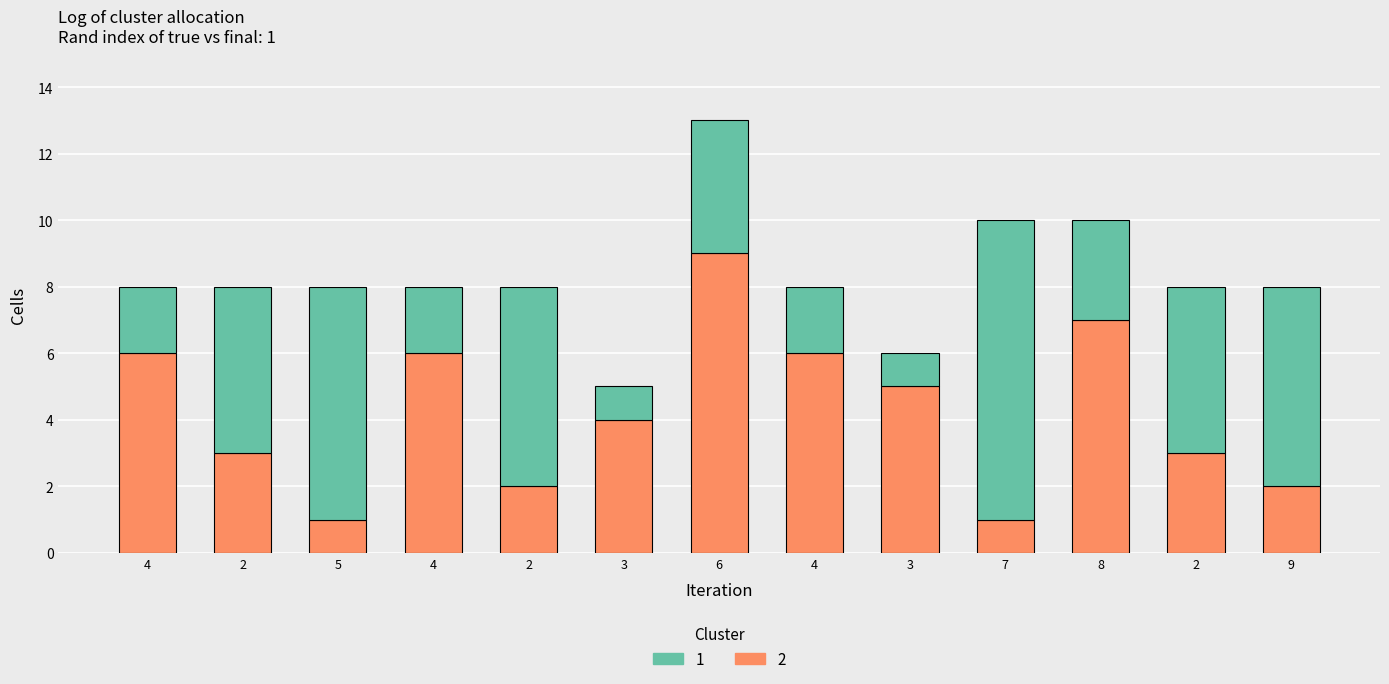

How many bars are there in total?

13